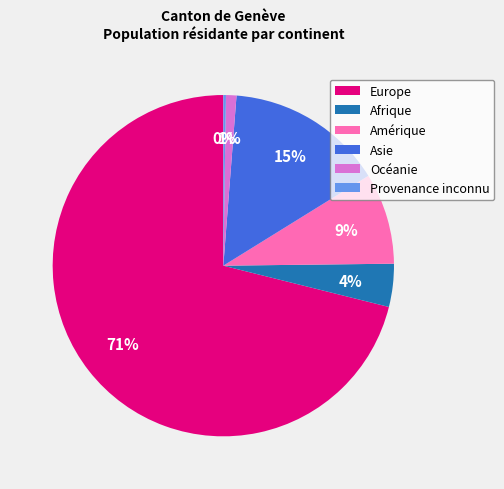

Which slice represents more than half of the pie?

Europe